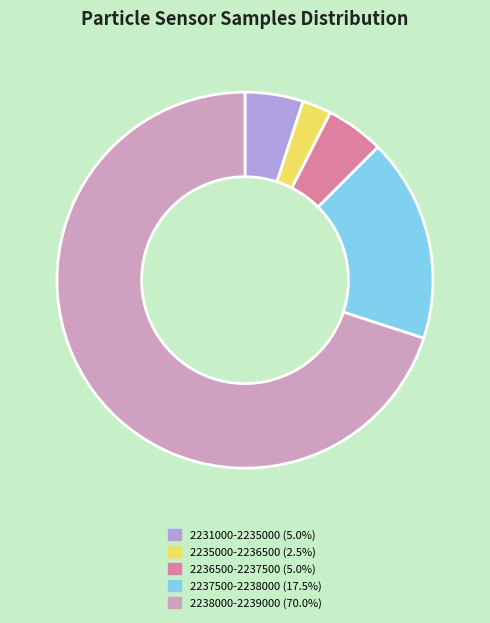

Count the number of slices in the pie.

5